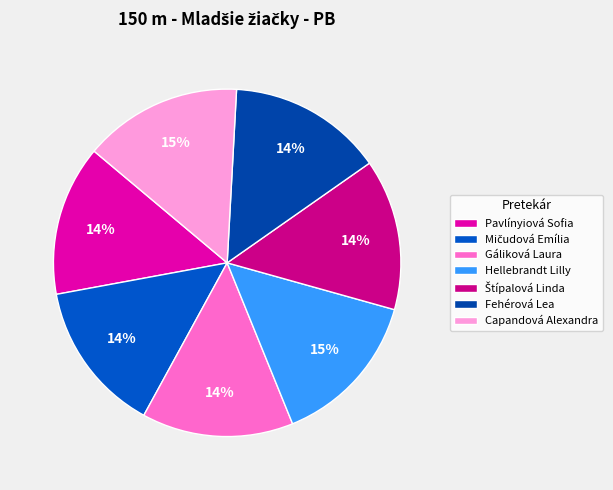

Is there a majority slice in this chart?

No